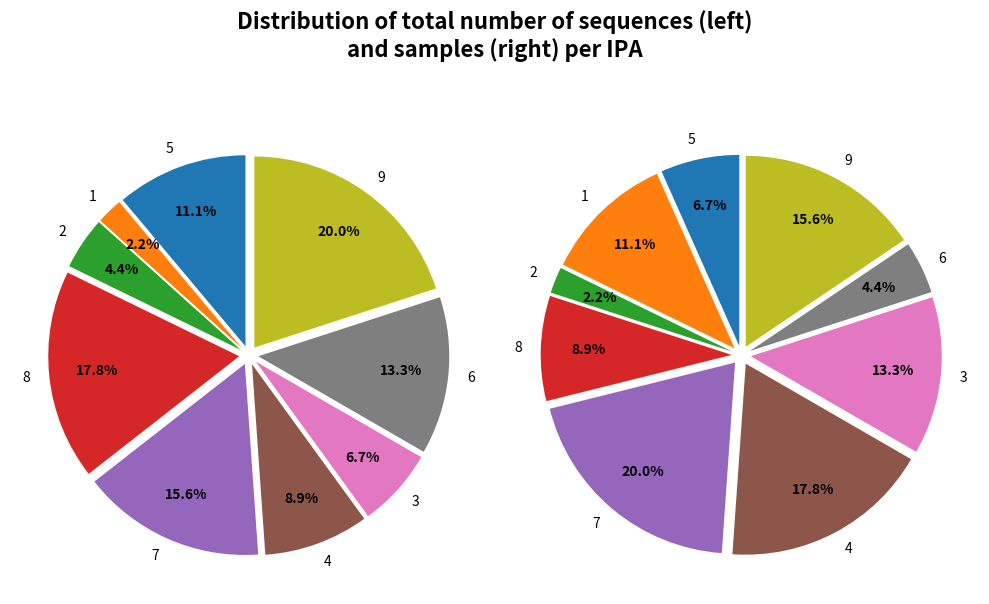

To the nearest percent, what is the difference between the 5 and 8 slice percentages?

2%